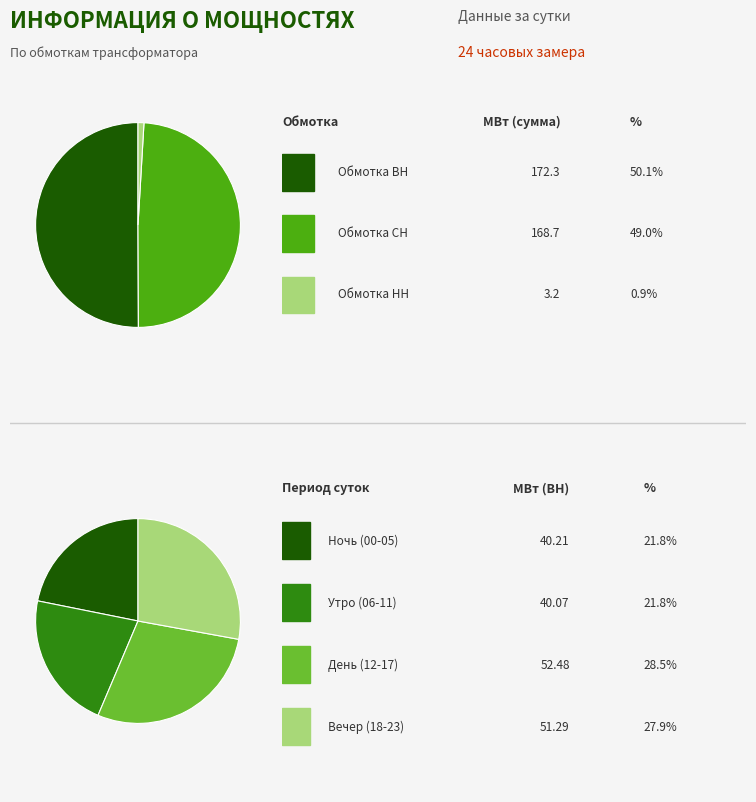

To the nearest percent, what is the difference between the 19 and 12 slice percentages?

1%